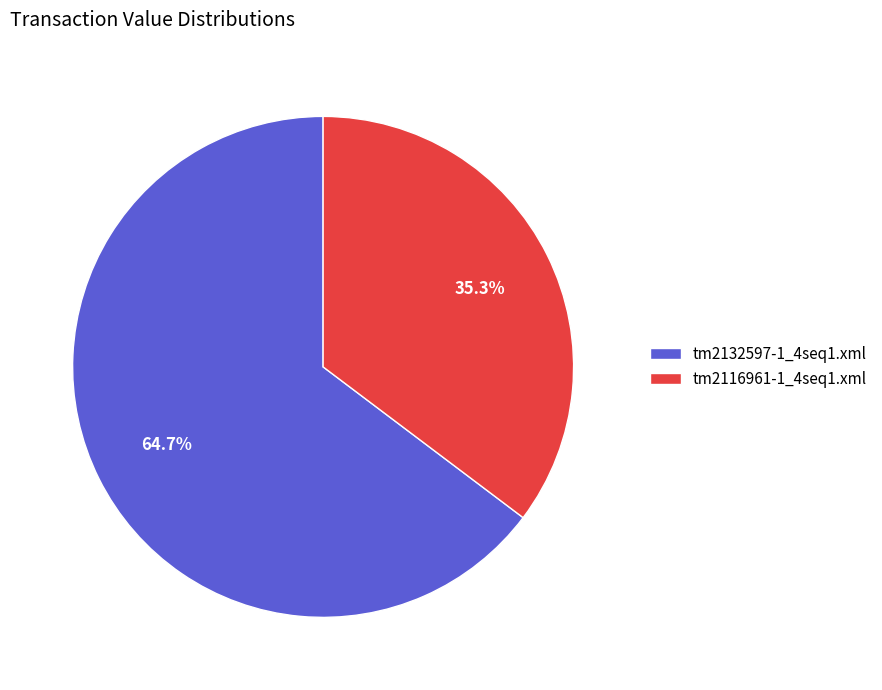

The tm2132597-1_4seq1.xml slice represents 72% of the pie. True or false?

False